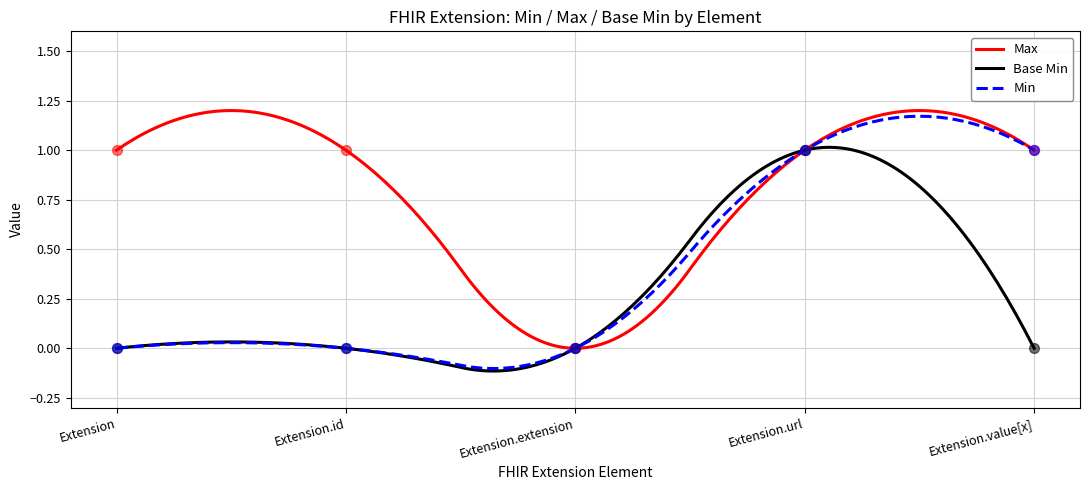

Which series contains the lowest Y value?

Max